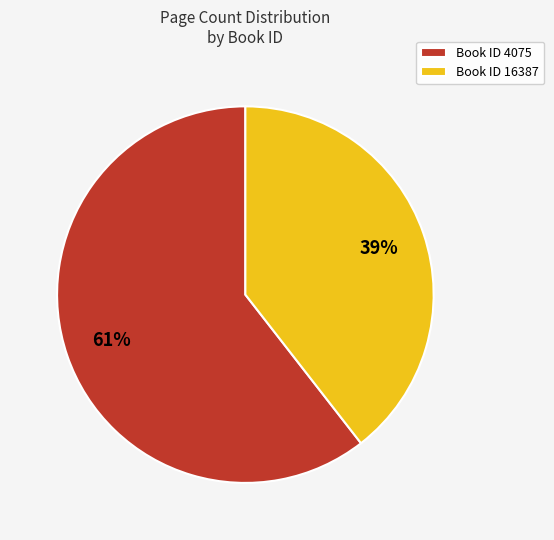

Is there any slice that represents more than half of the pie?

Yes